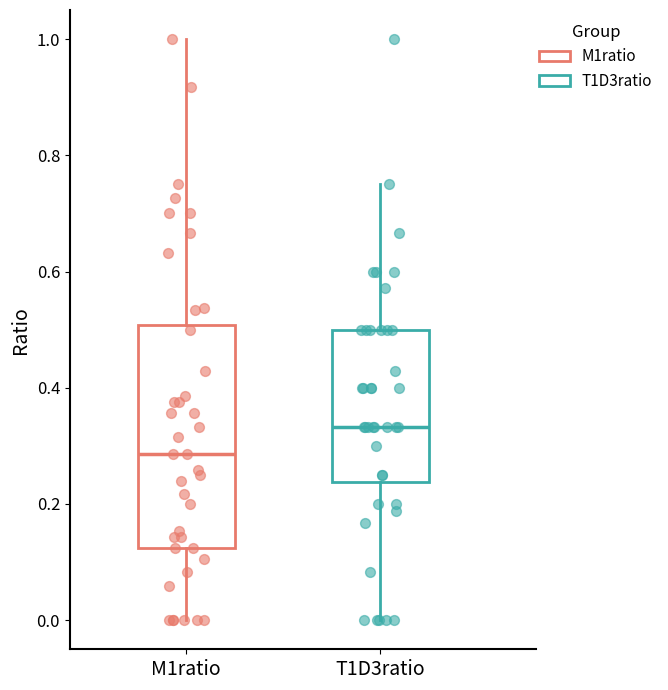

Where is the upper edge of the box for T1D3ratio on the y-axis? The values are not printed on the chart, so give them approximately, as read against the axis.

0.50